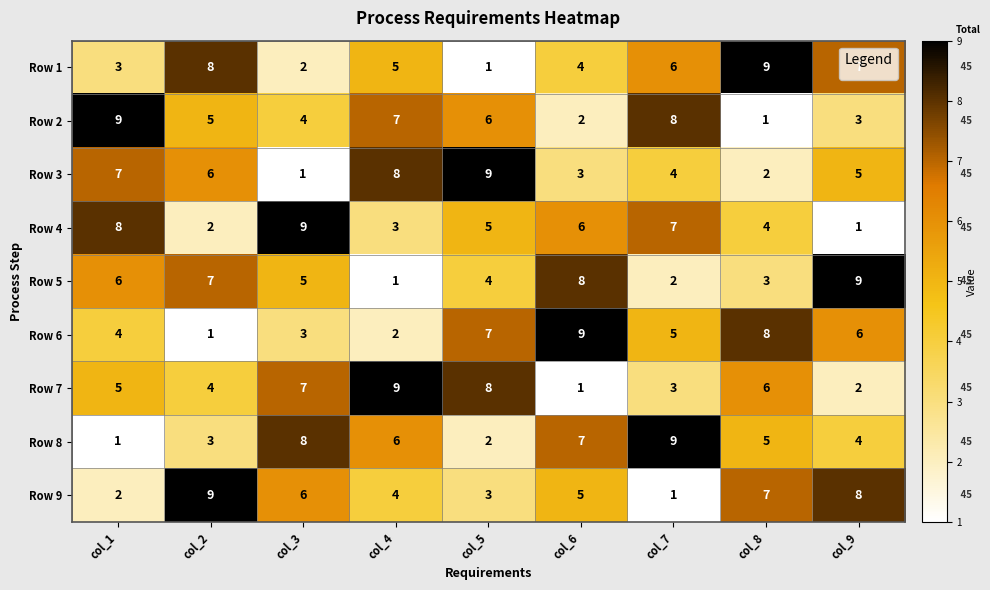

At col_6, list the series in order from smallest to largest.

Row 7, Row 2, Row 3, Row 1, Row 9, Row 4, Row 8, Row 5, Row 6